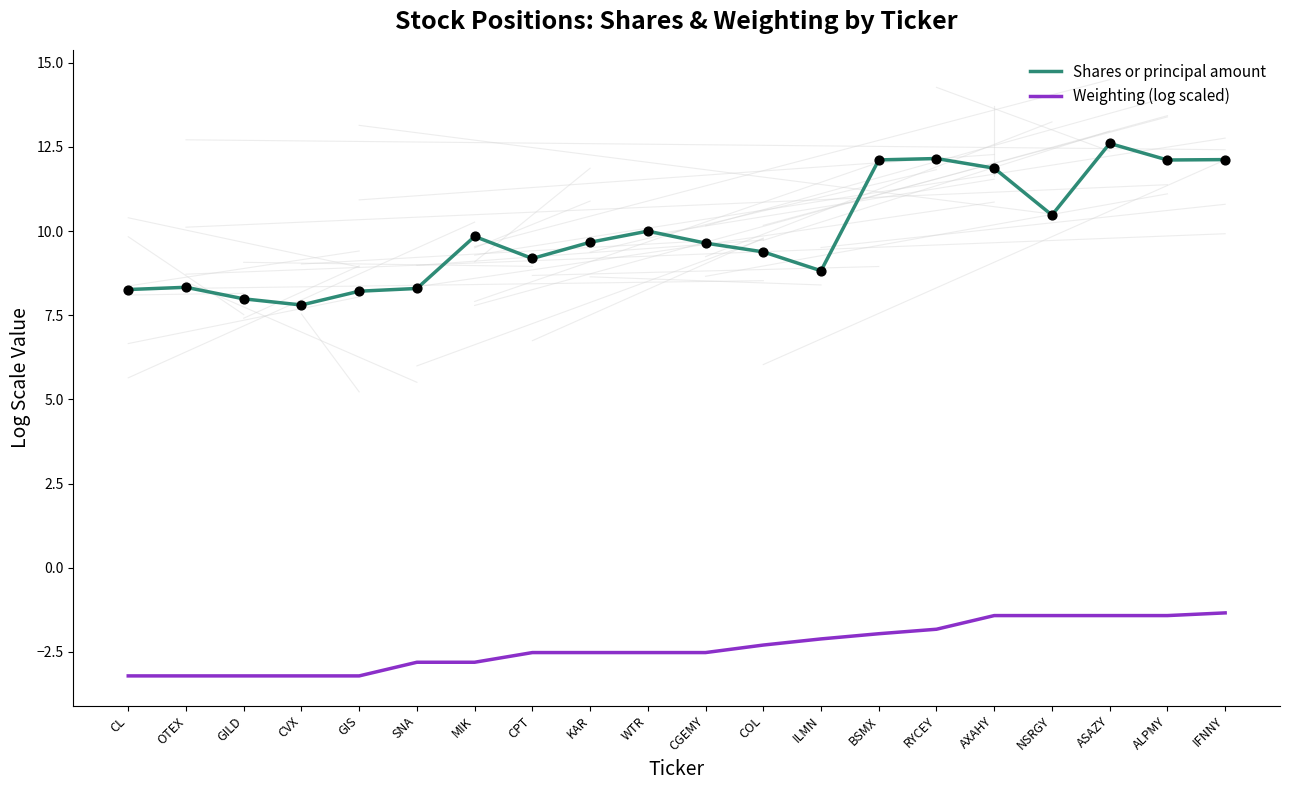

What is the total value across all series at CPT?

6.7